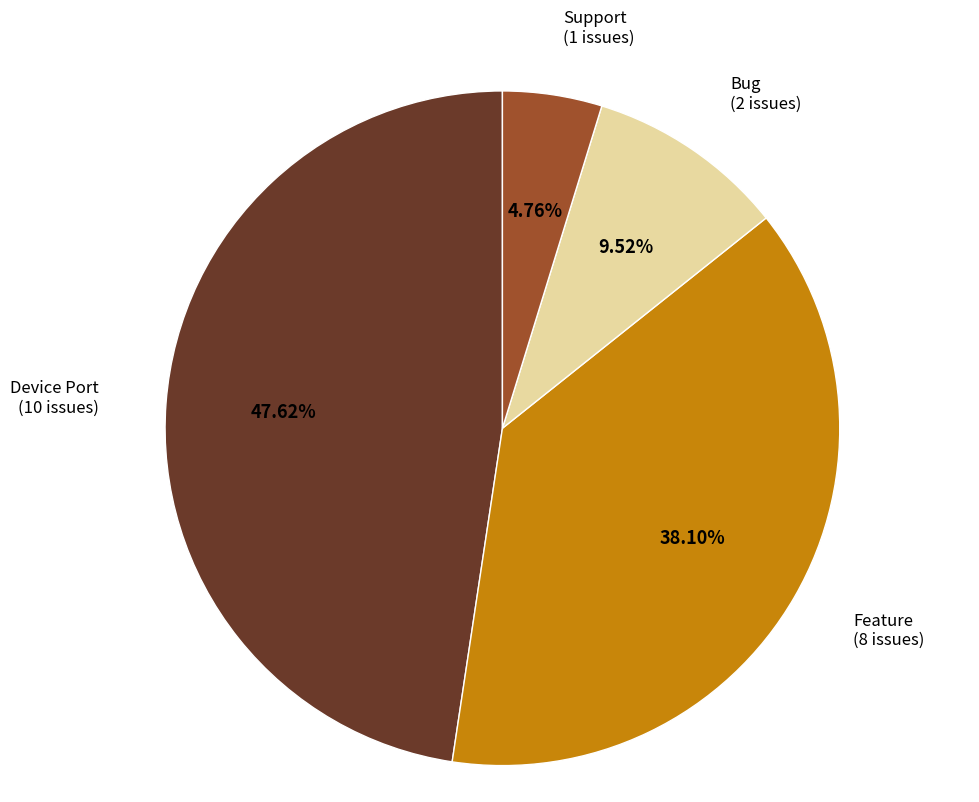

How much of the chart is everything except Feature?

61.9%